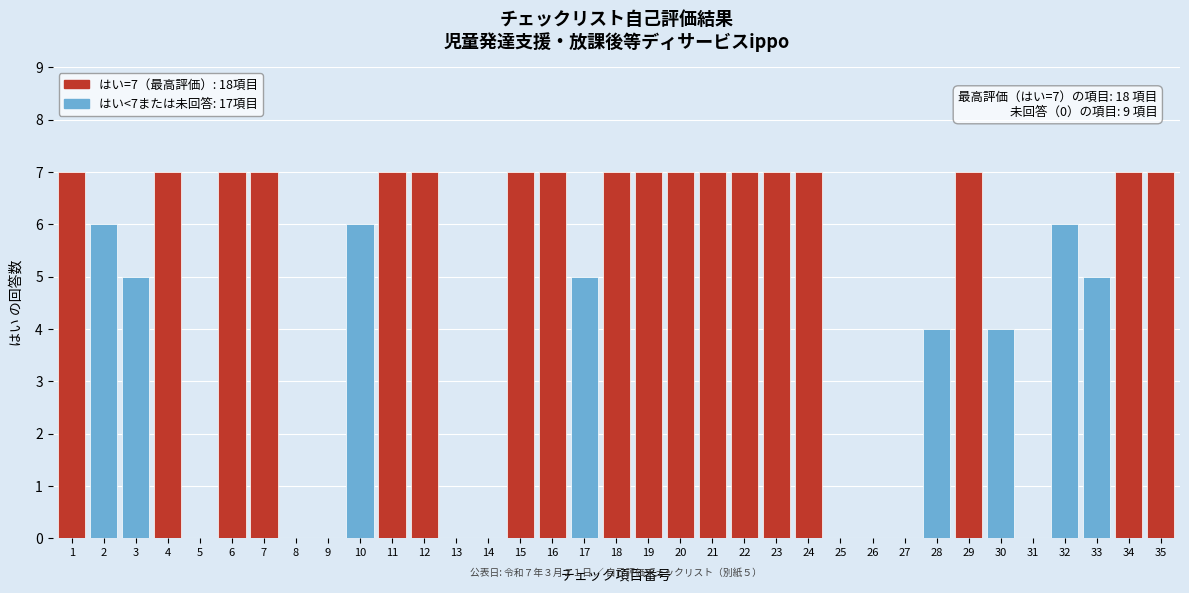

The value at 16 is 10. True or false?

False